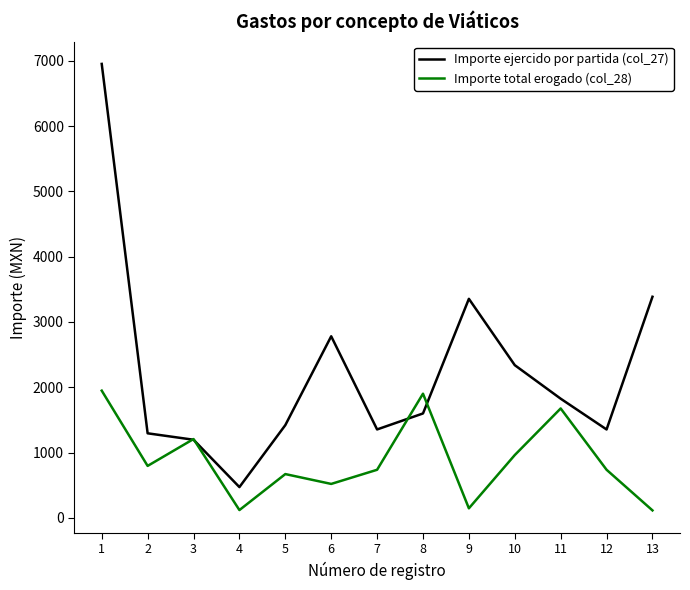

Is it true that Importe ejercido por partida (col_27) equals 1824.8 at 11?

True